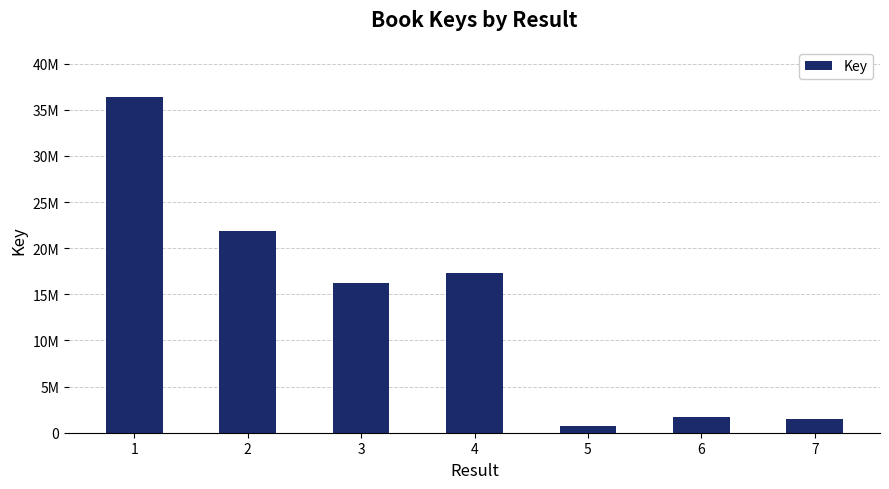

Approximately how many times larger is the value at 5 compared to 7?

0.5